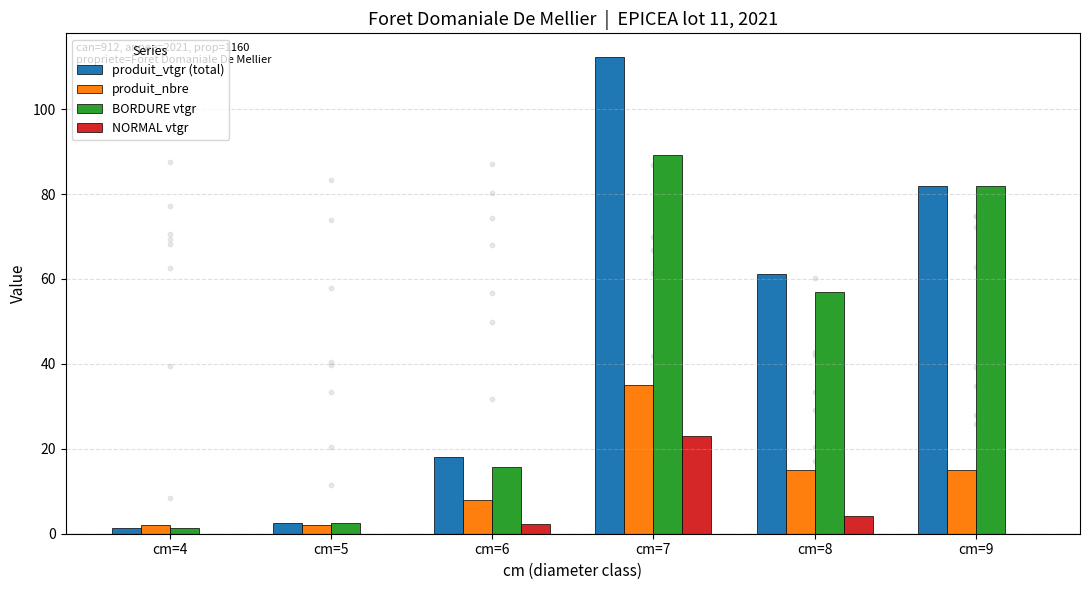

What is the total value across all series at cm=9?

178.7